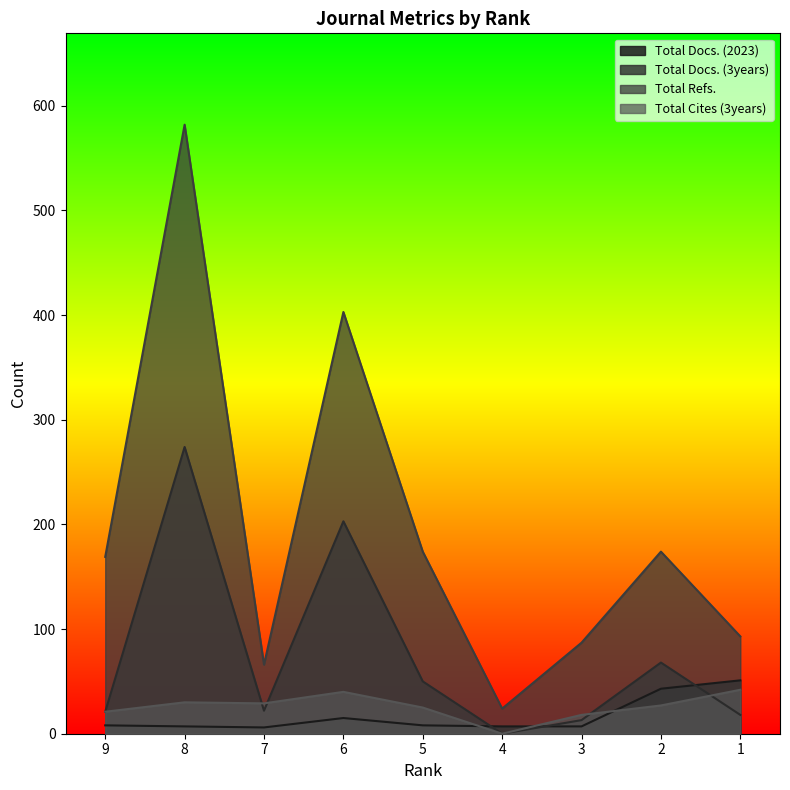

At which label is Total Cites (3years) closest to 21?

9